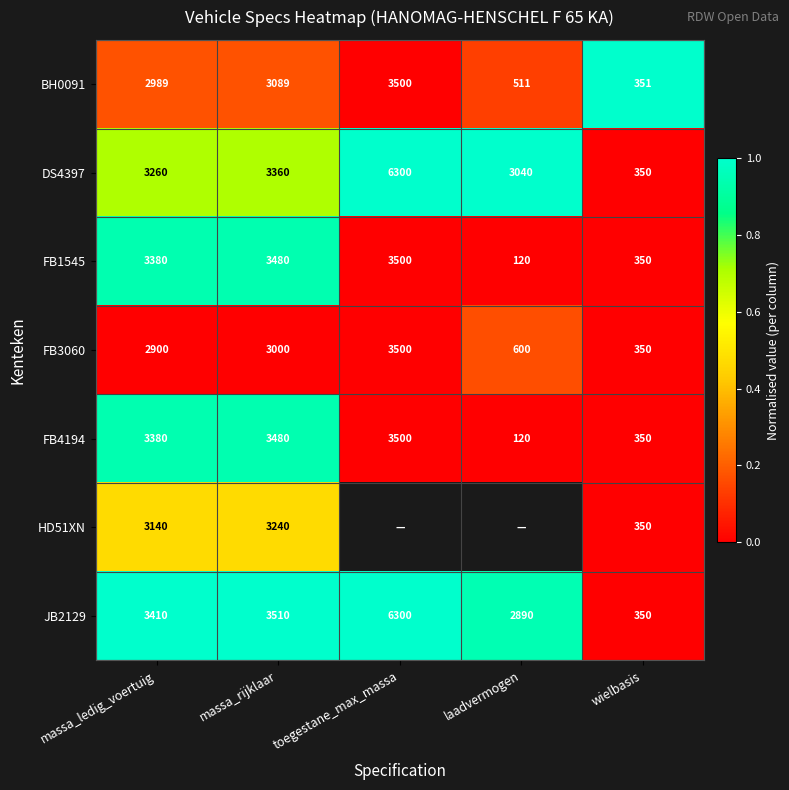

At how many categories does at least one series exceed 0?

5